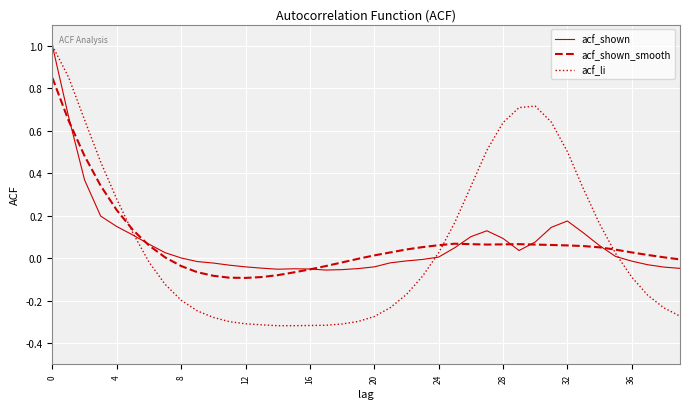

What is the greatest value displayed?

1.0